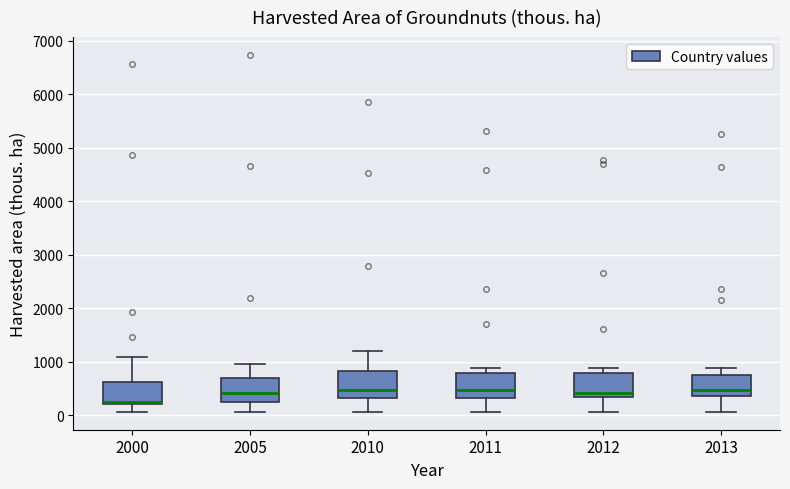

Where does the lower whisker of the box at x = 2013 end on the y-axis? The values are not printed on the chart, so give them approximately, as read against the axis.

100